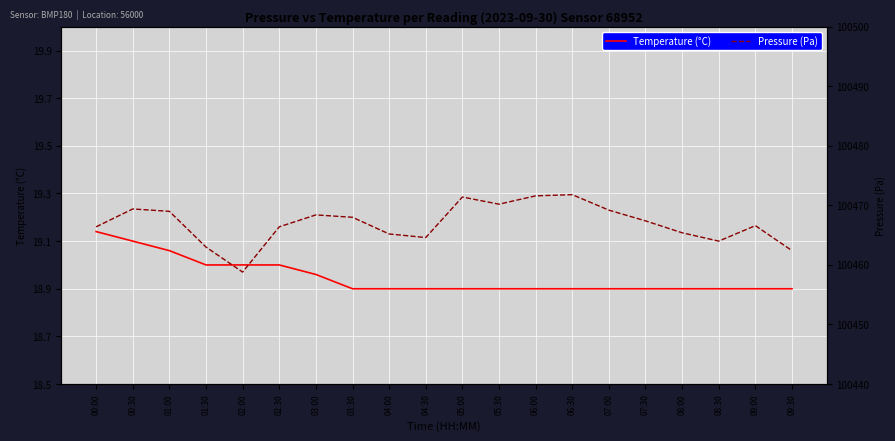

Which series has the largest range (max minus min)?

Pressure (Pa)